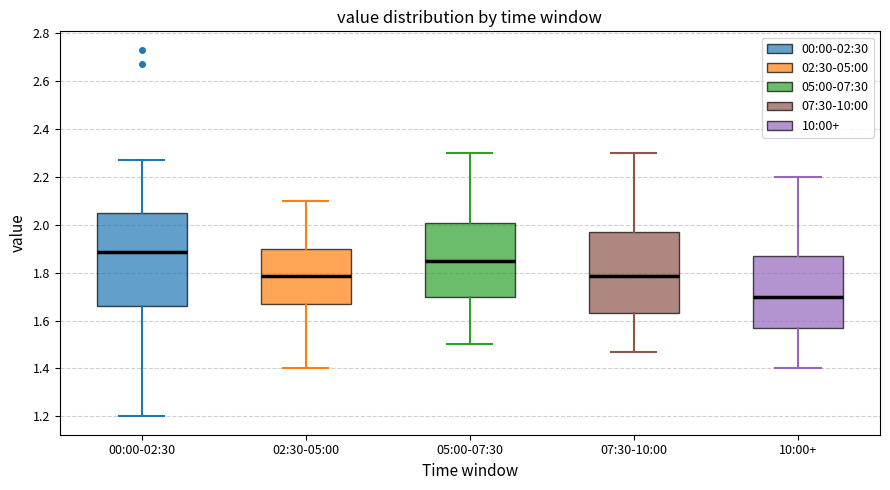

Reading left to right, read every box against the y-axis: the position of its median line, the range the box covers, and the ends of its whiskers. The values are not printed on the chart, so give them approximately, as read against the axis.

00:00-02:30: median 1.88, box 1.66 to 2.04, whiskers 1.20 to 2.28
02:30-05:00: median 1.78, box 1.68 to 1.90, whiskers 1.40 to 2.10
05:00-07:30: median 1.86, box 1.70 to 2.00, whiskers 1.50 to 2.30
07:30-10:00: median 1.78, box 1.64 to 1.98, whiskers 1.48 to 2.30
10:00+: median 1.70, box 1.58 to 1.88, whiskers 1.40 to 2.20